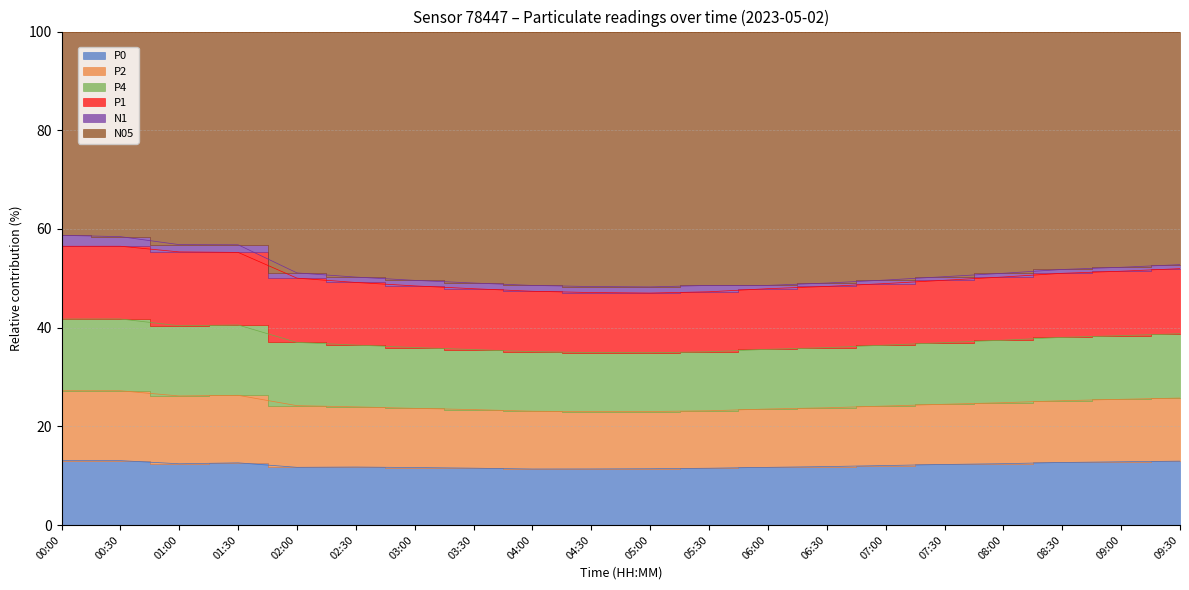

True or false: P0 and P2 cross at least once.

False